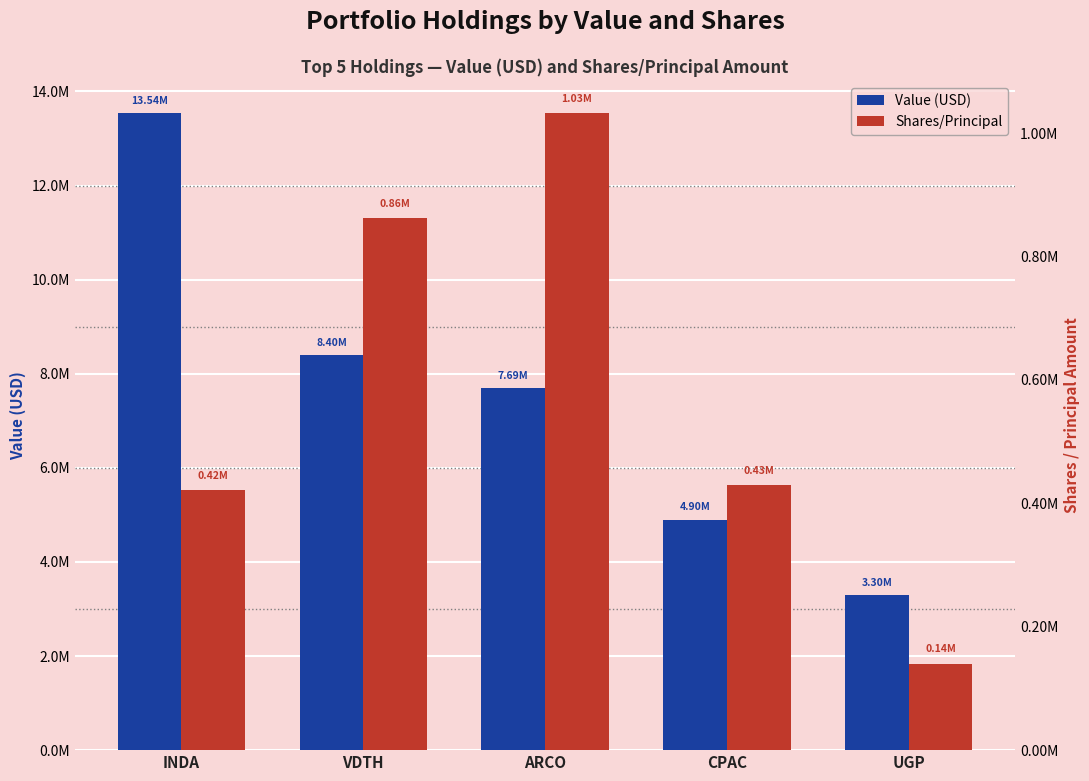

What is the spread (max minus min) of values at INDA?

13123040